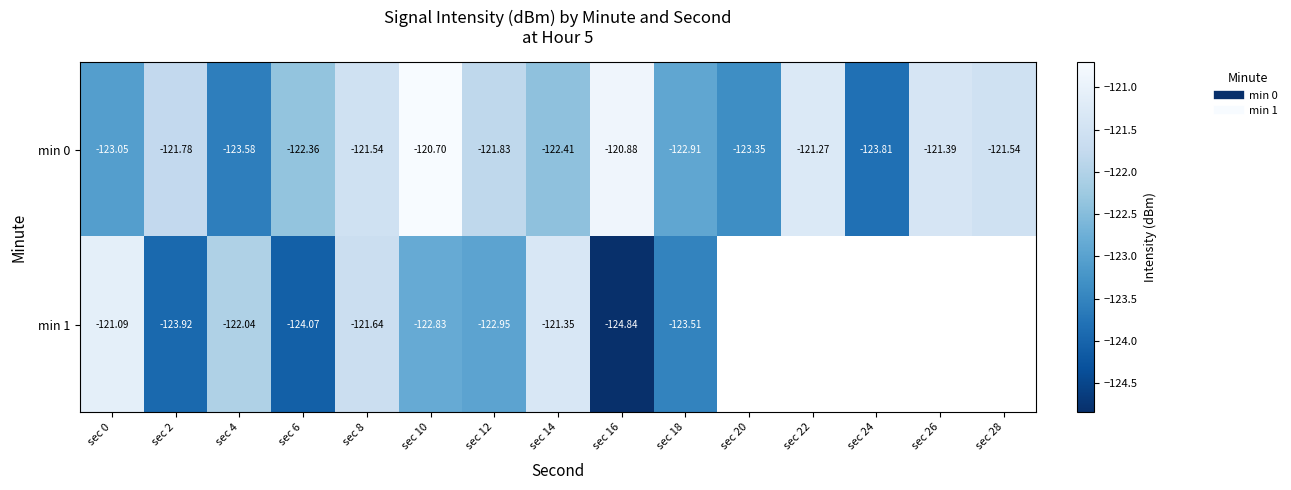

The min 0 series shows -178.9 at sec 6. True or false?

False